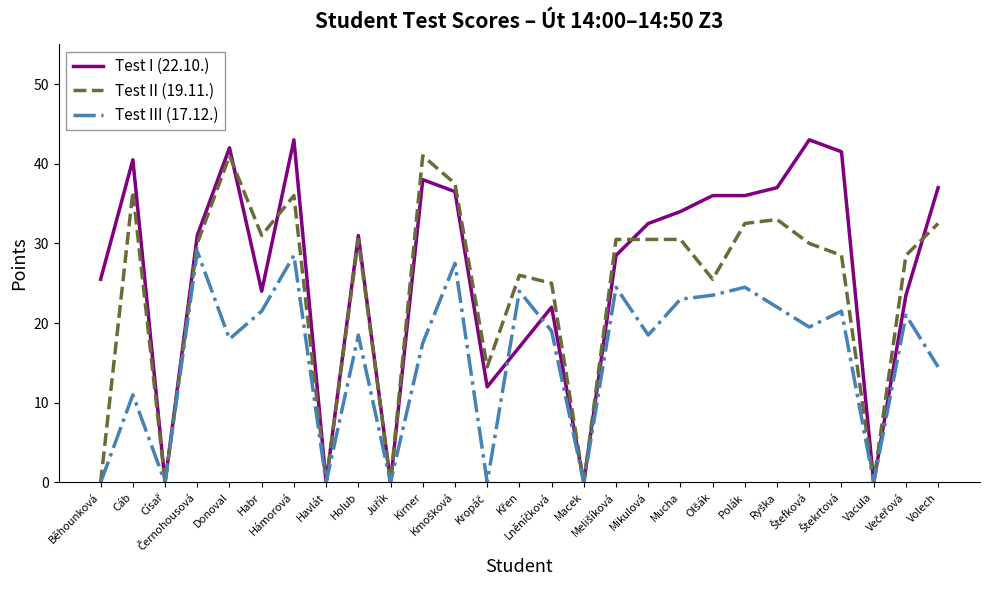

Reading right to left, extract all data points from this chart.

Test I (22.10.): 37.0	23.5	0.0	41.5	43.0	37.0	36.0	36.0	34.0	32.5	28.5	0.0	22.0	17.0	12.0	36.5	38.0	0.0	31.0	0.0	43.0	24.0	42.0	31.0	0.0	40.5	25.5
Test II (19.11.): 32.5	28.5	0.0	28.5	30.0	33.0	32.5	25.5	30.5	30.5	30.5	0.0	25.0	26.0	14.5	37.5	41.0	0.0	30.5	0.0	36.0	31.0	41.0	30.0	0.0	36.5	0.0
Test III (17.12.): 14.5	21.0	0.0	21.5	19.5	22.0	24.5	23.5	23.0	18.5	24.5	0.0	19.0	24.0	0.0	27.5	17.5	0.0	18.5	0.0	28.5	21.5	18.0	29.0	0.0	11.0	0.0